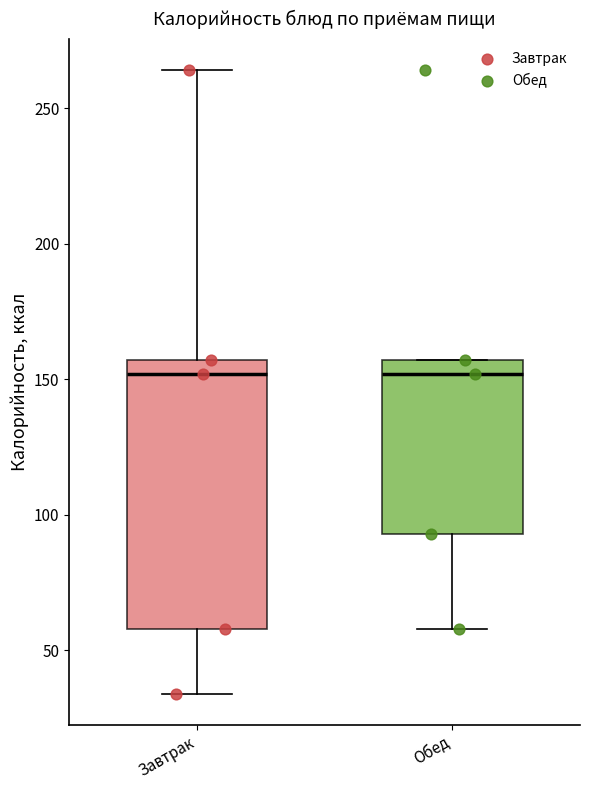

Reading left to right, read every box against the y-axis: the position of its median line, the range the box covers, and the ends of its whiskers. The values are not printed on the chart, so give them approximately, as read against the axis.

Завтрак: median 150, box 60 to 155, whiskers 35 to 265
Обед: median 150, box 95 to 155, whiskers 60 to 155